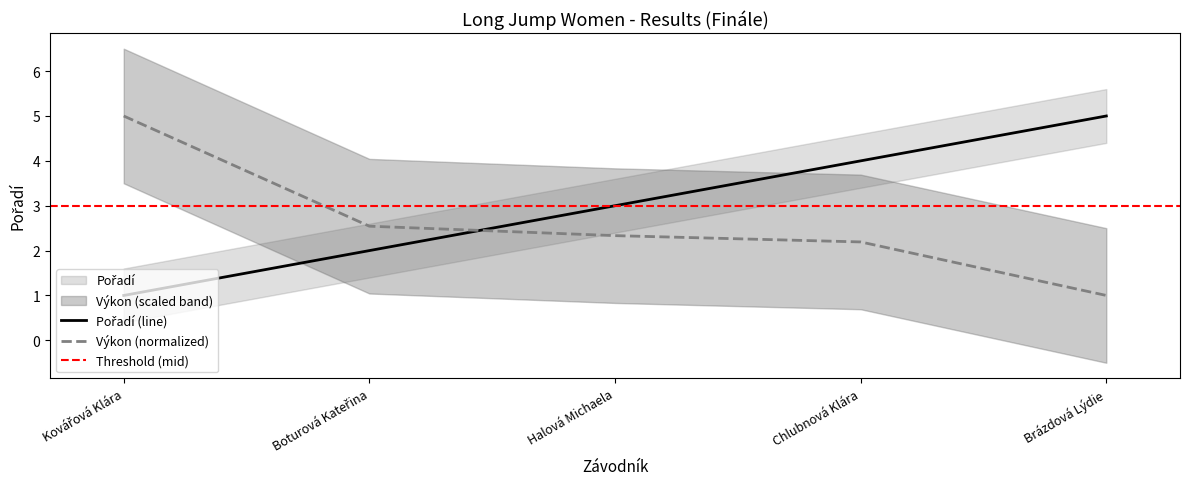

Where is Výkon nearest to the value 3?

Boturová Kateřina